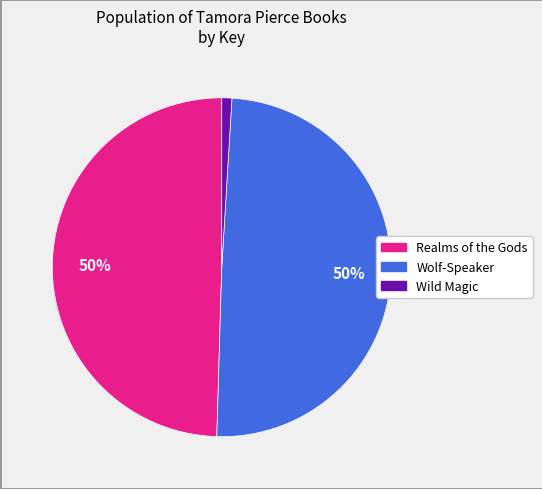

How many segments does this pie chart have?

3